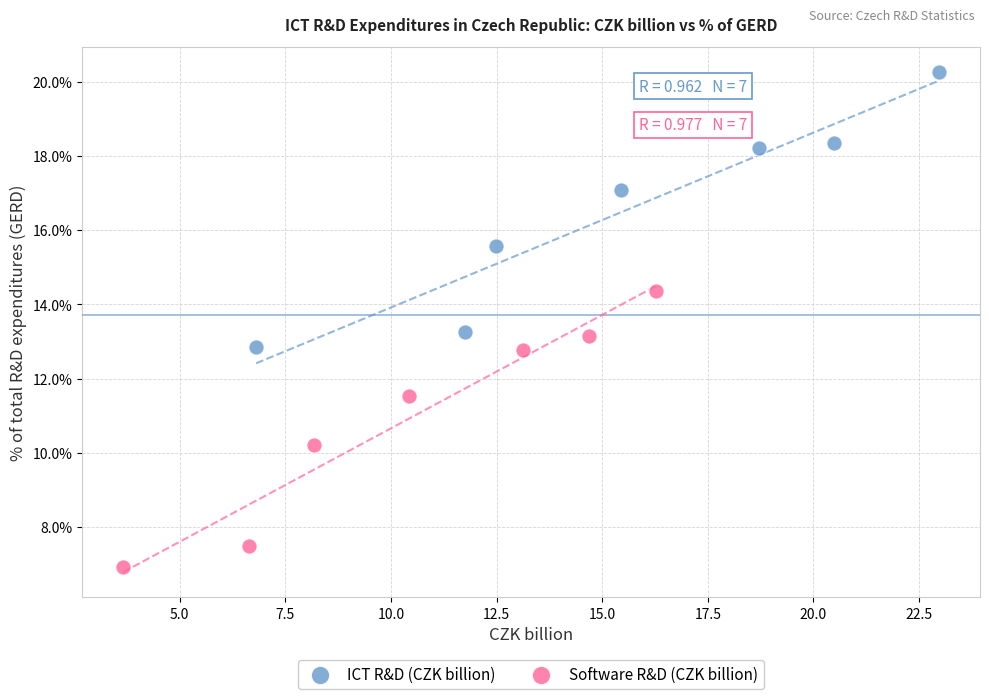

What are all the series names shown in the legend?

ICT R&D (CZK billion), Software R&D (CZK billion)